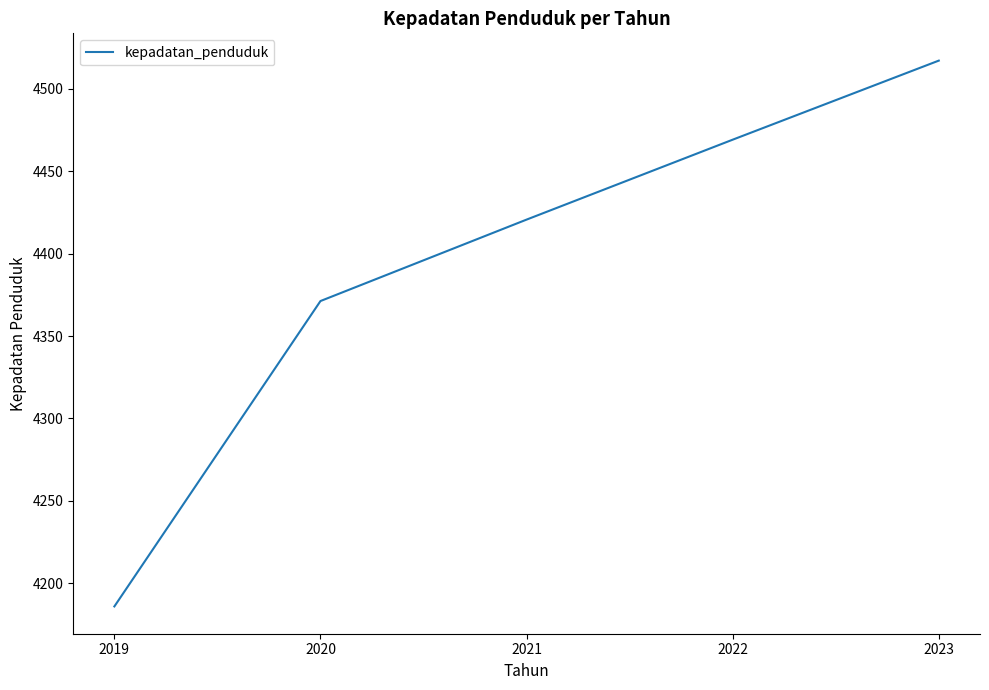

Rank the categories by value from highest to lowest.

2023, 2022, 2021, 2020, 2019